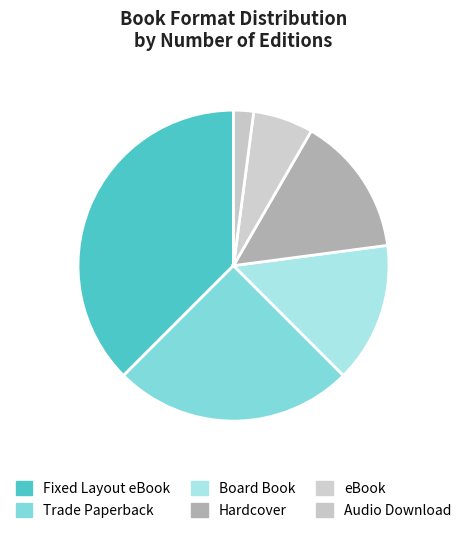

How many slices are in this pie chart?

6